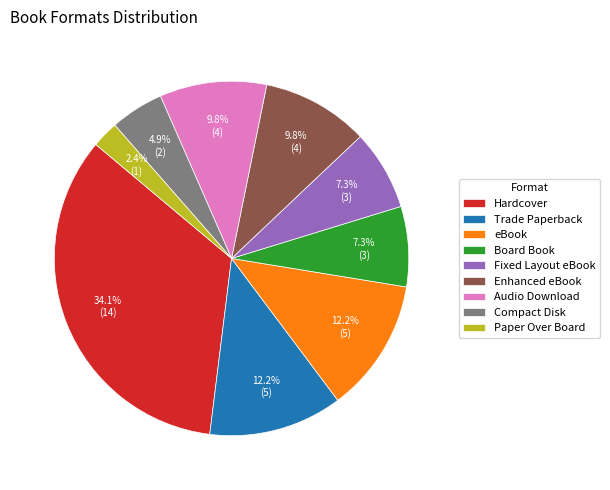

To the nearest percent, what portion does Audio Download represent?

10%